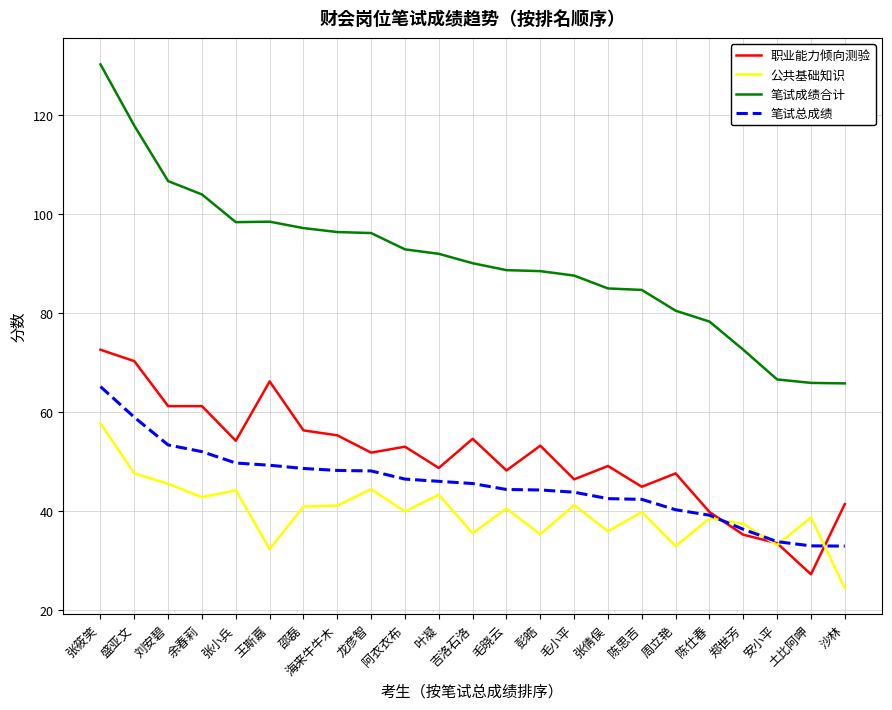

At which category does the chart reach its peak across all series?

张筱笑